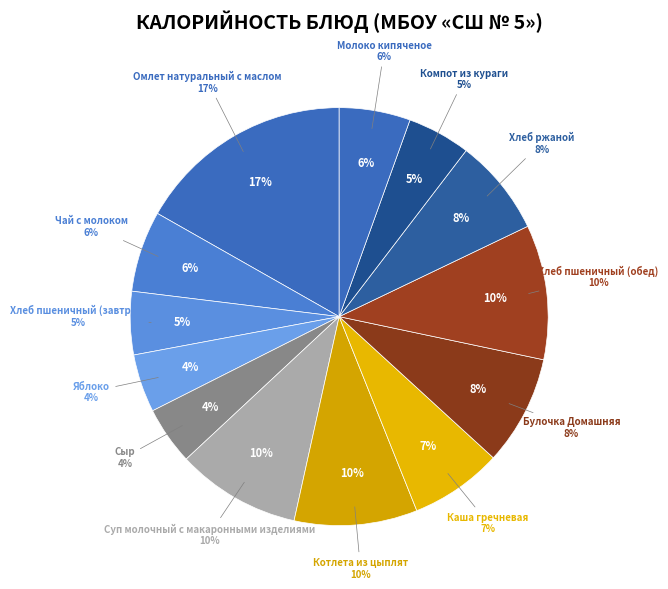

How many segments does this pie chart have?

13